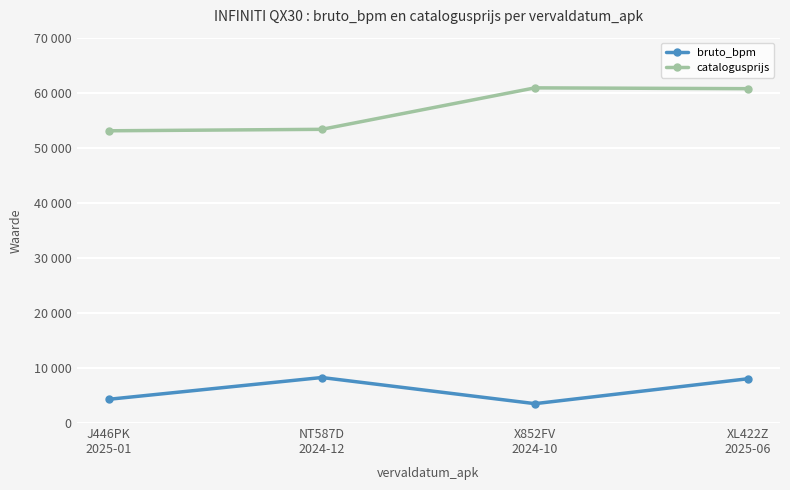

Reading left to right, transcribe all the data shown in this chart.

bruto_bpm: J446PK
2025-01=4311	NT587D
2024-12=8267	X852FV
2024-10=3518	XL422Z
2025-06=8044
catalogusprijs: J446PK
2025-01=53085	NT587D
2024-12=53350	X852FV
2024-10=60883	XL422Z
2025-06=60735